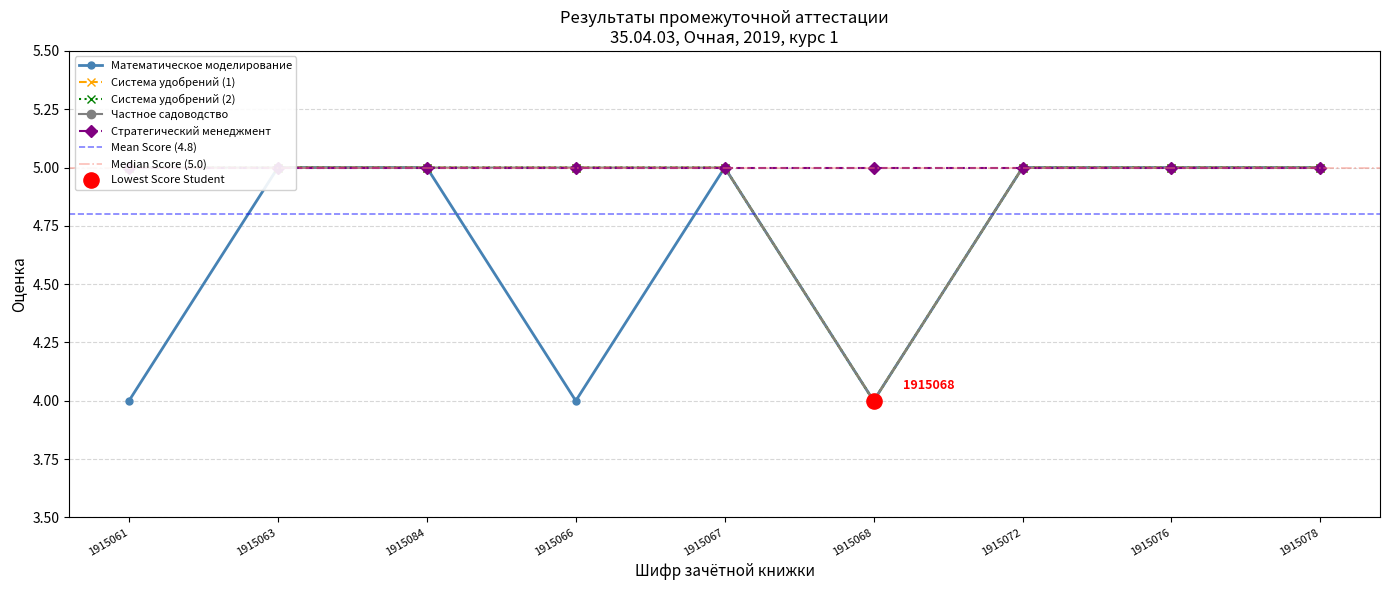

Is the value of Математическое моделирование at 1915066 greater than the value of Система удобрений (2) at 1915078?

No